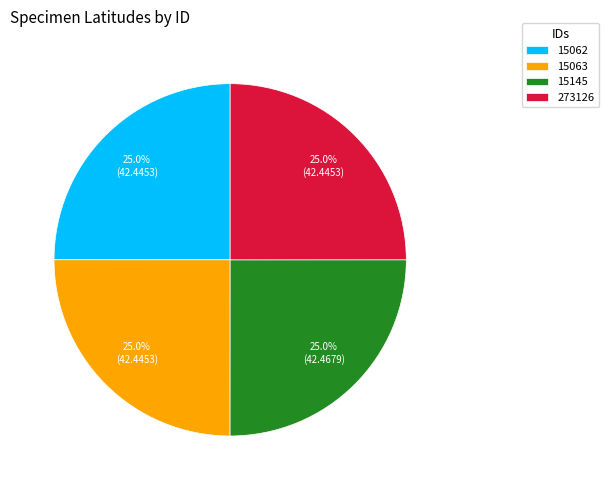

What is the total percentage of 15062 and 273126?

50.0%